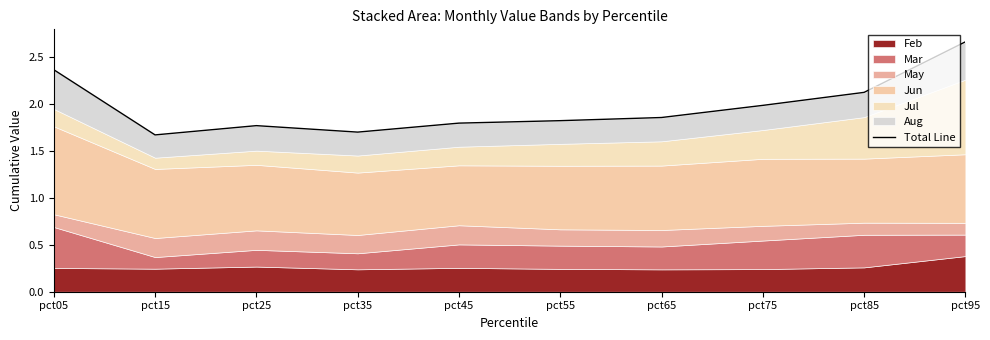

The value at pct05 is 2.4. True or false?

True